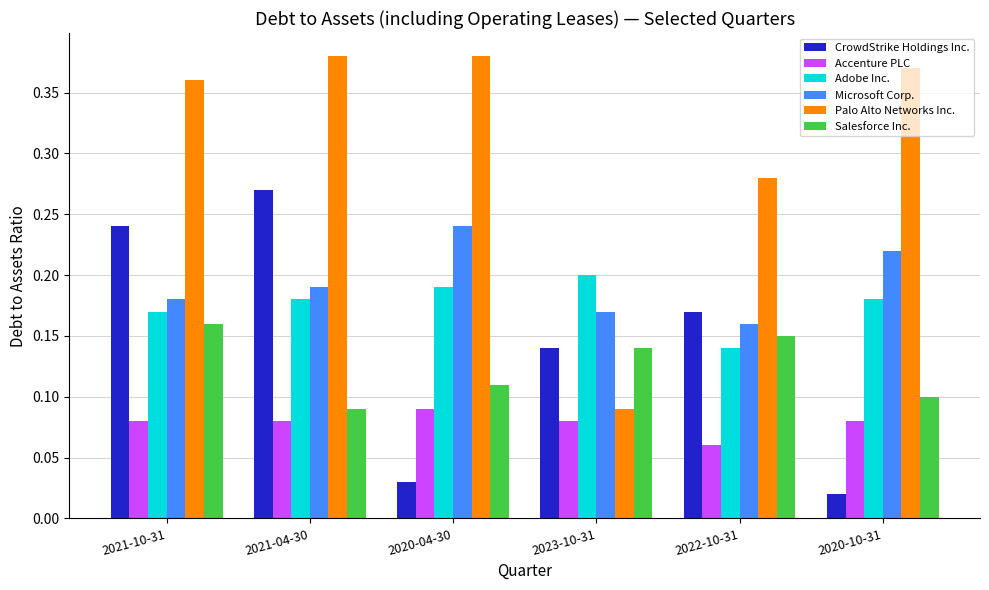

At how many categories does at least one series exceed 0?

6